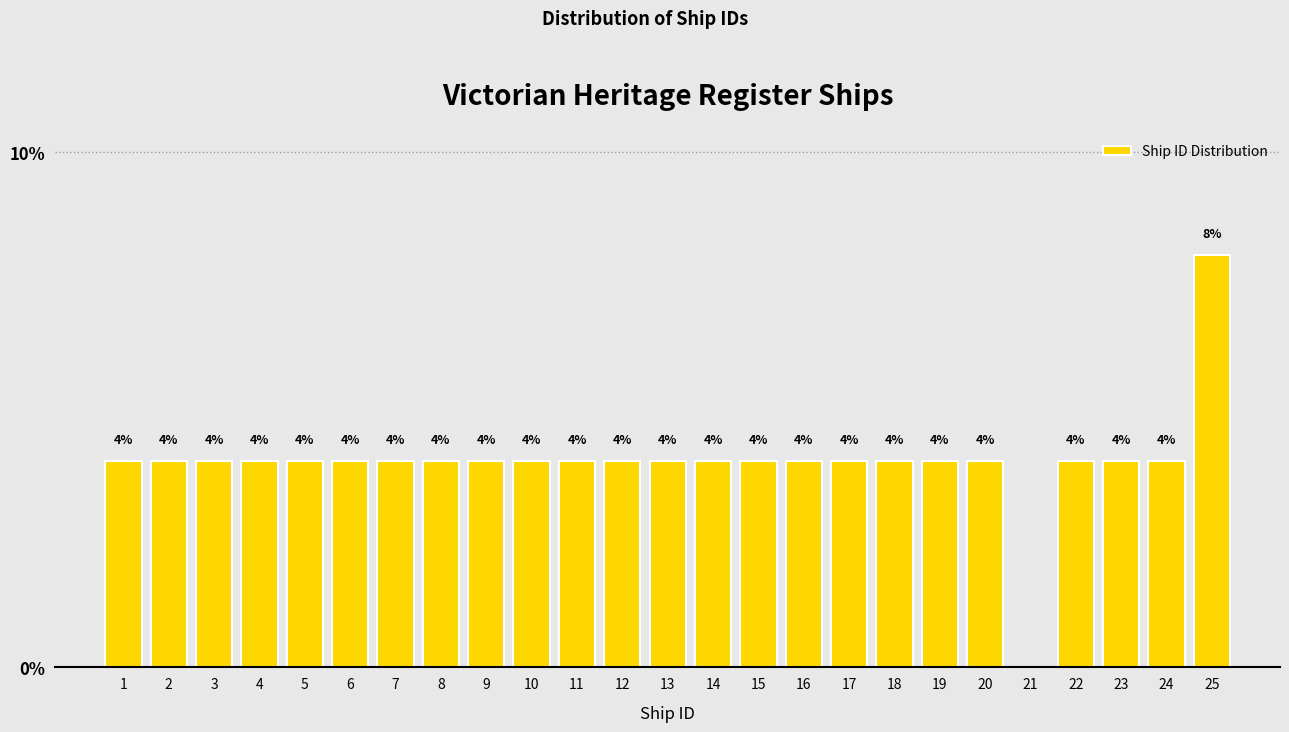

Reading left to right, transcribe all the data shown in this chart.

1=4	2=4	3=4	4=4	5=4	6=4	7=4	8=4	9=4	10=4	11=4	12=4	13=4	14=4	15=4	16=4	17=4	18=4	19=4	20=4	21=0	22=4	23=4	24=4	25=8